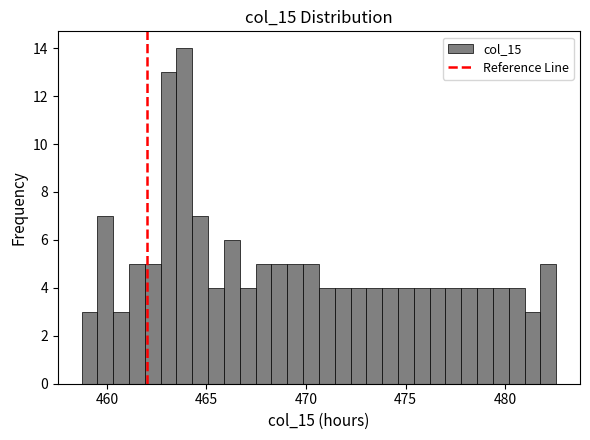

Read against the x-axis, roughly where is the centre of the tallest bar?

464.0